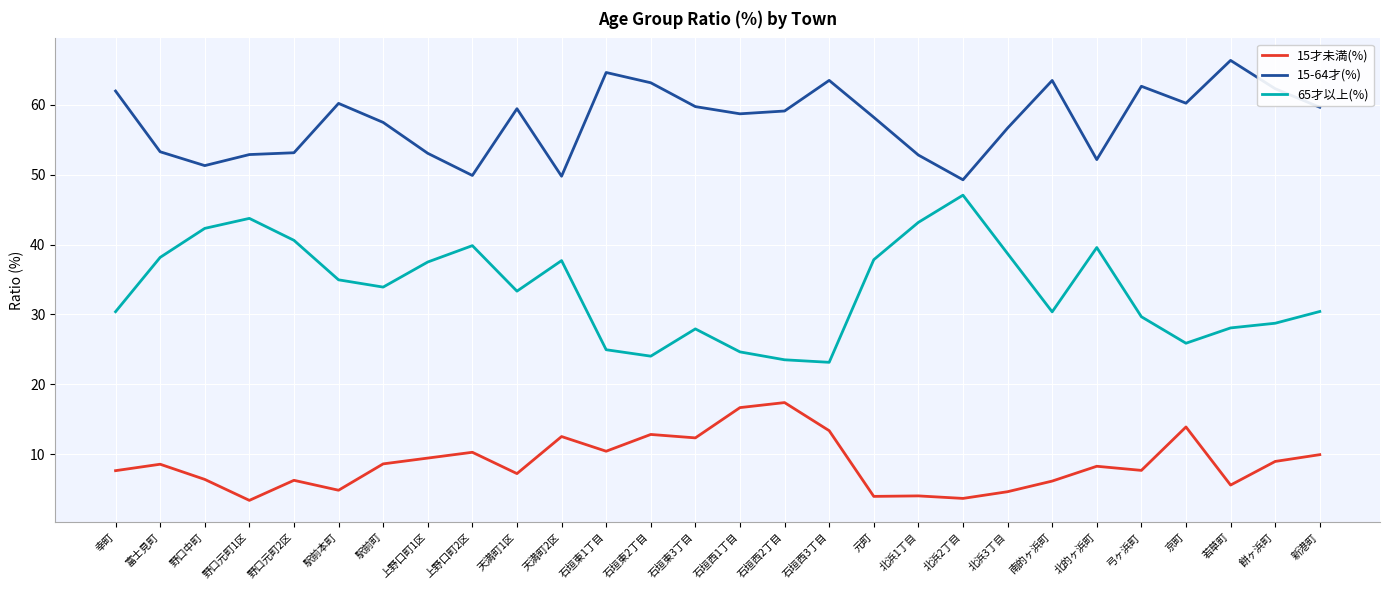

Is the value of 15-64才(%) at 京町 greater than the value of 15才未満(%) at 天満町2区?

Yes